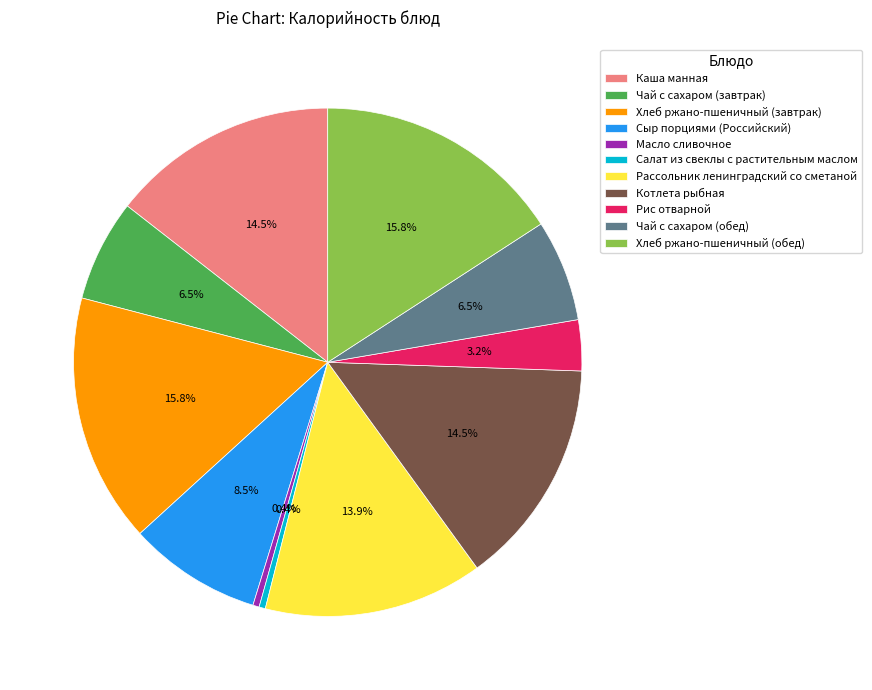

Is the sum of Сыр порциями (Российский) and Масло сливочное greater than half?

No